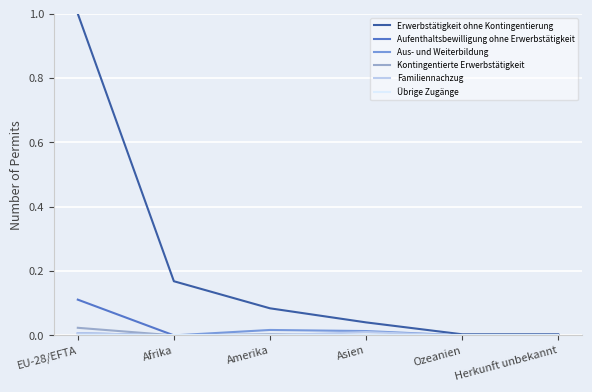

How many lines are shown in the chart?

6